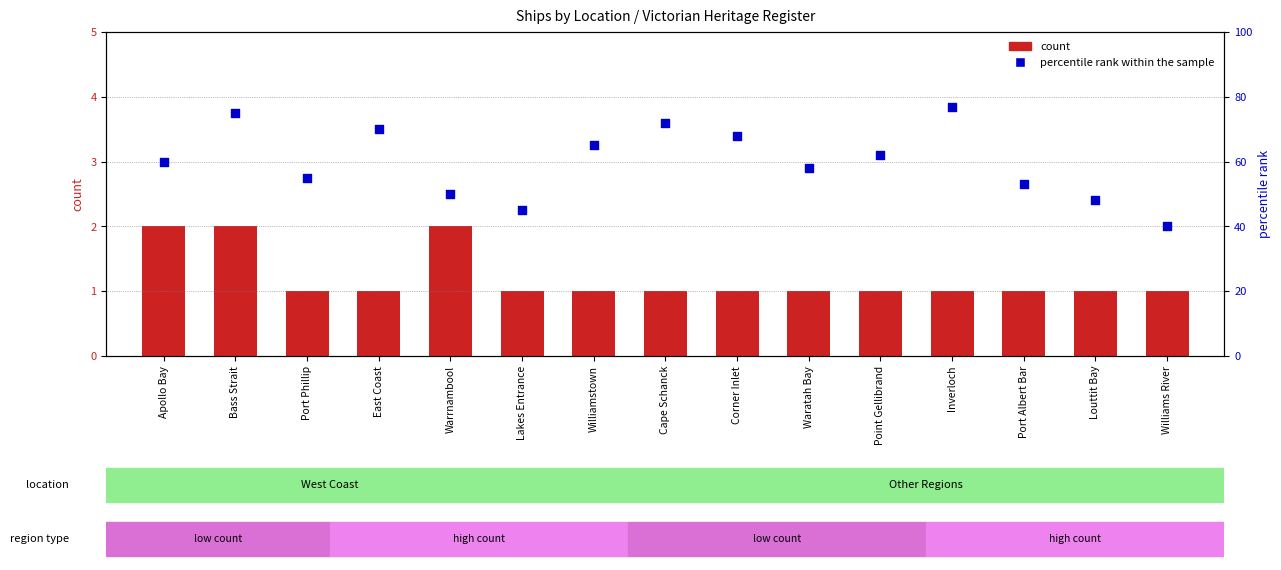

At which category is the sum across all series the highest?

Inverloch